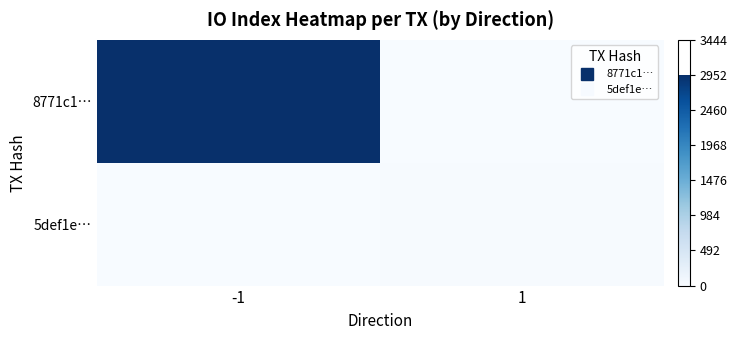

Which label corresponds to the smallest value in the chart?

1